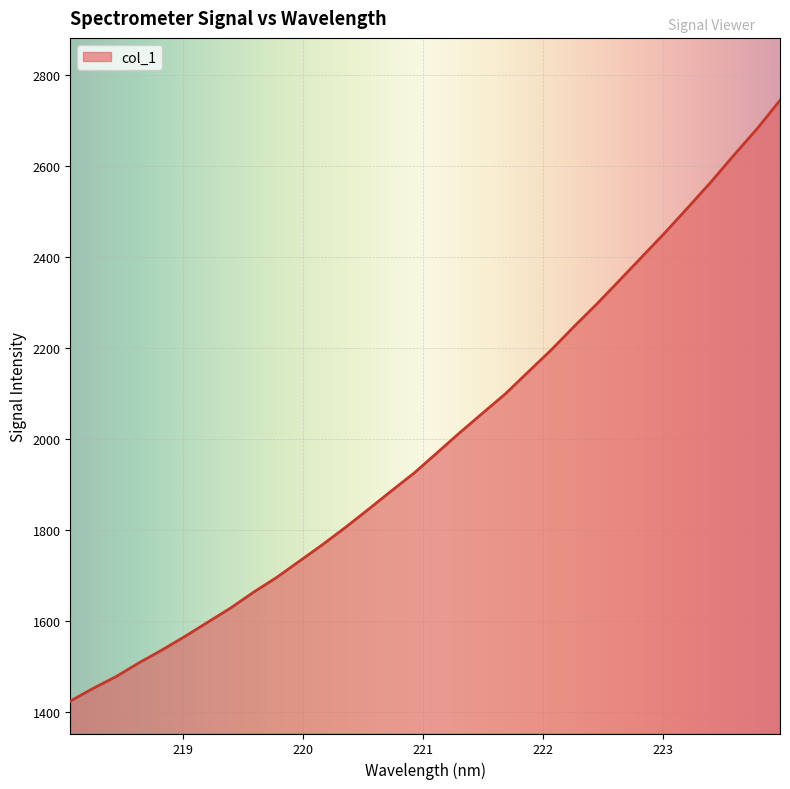

What is the smallest value displayed?

1424.6